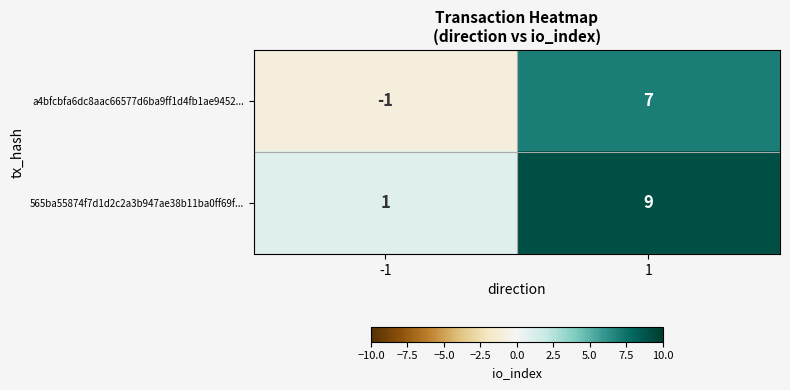

Rank the series by their average value, from highest to lowest.

565ba55874f7d1d2c2a3b947ae38b11ba0ff69f..., a4bfcbfa6dc8aac66577d6ba9ff1d4fb1ae9452...